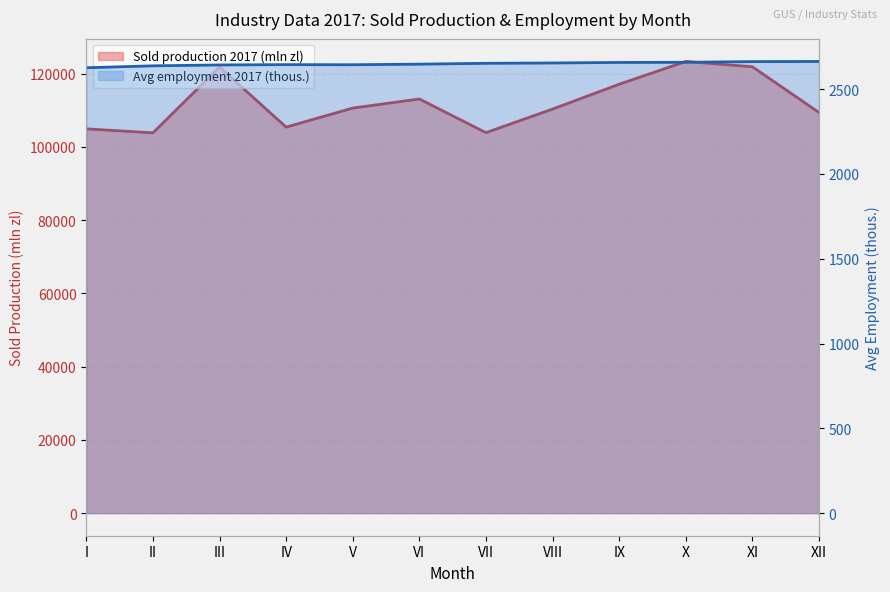

Is it true that Sold production 2017 (mln zl) equals 110602.1 at V?

True